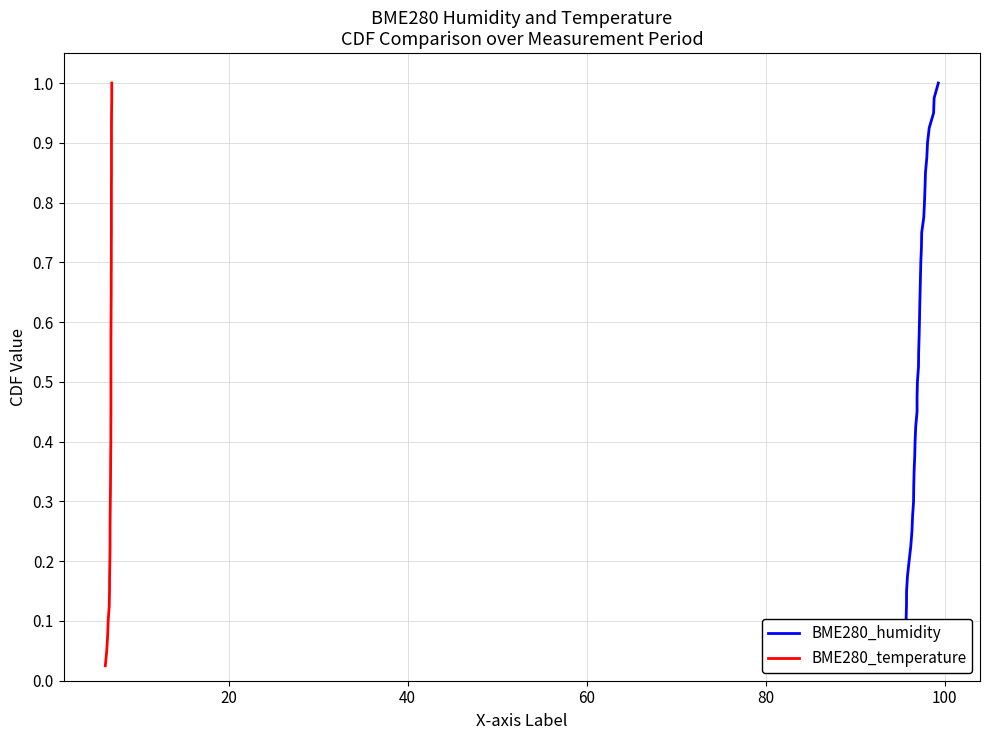

The value of BME280_humidity at 20 is 0.3. True or false?

False